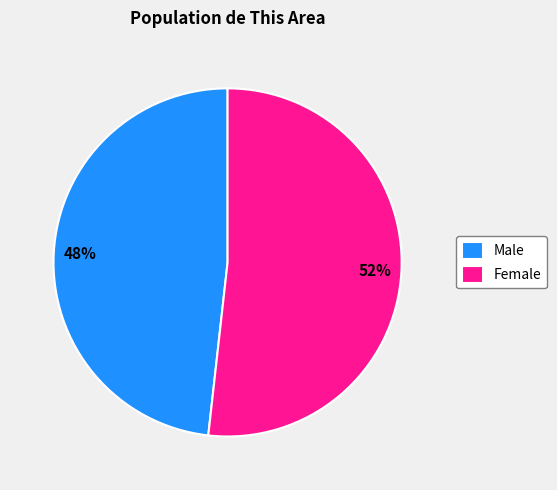

What is the ratio of the value at Female to the value at Male?

1.1